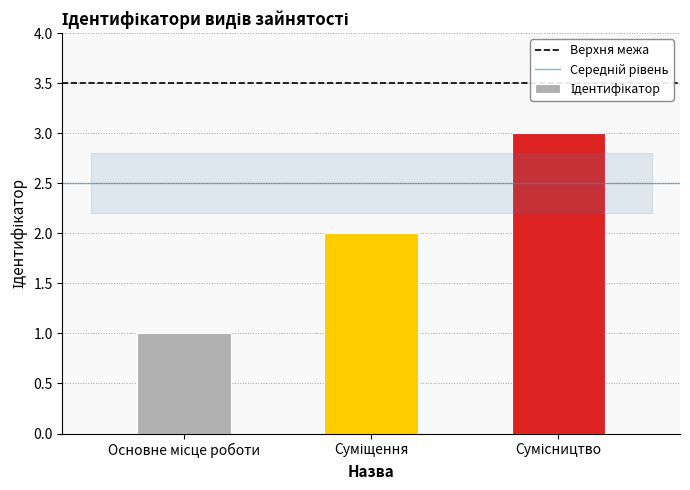

What is the greatest value displayed?

3